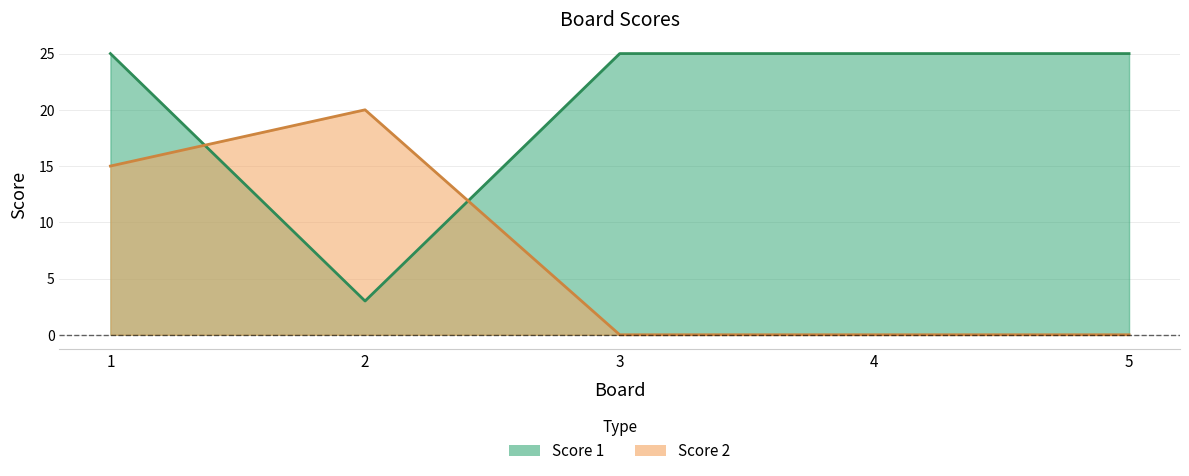

How many positive values does the Score 2 series have?

2